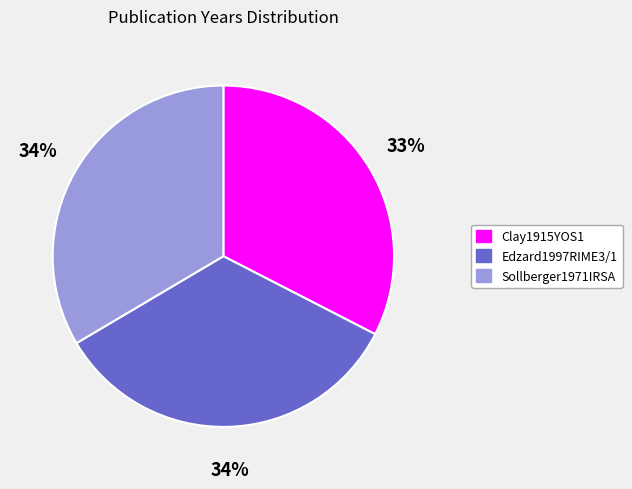

Which category has the smallest portion of the pie?

Clay1915YOS1